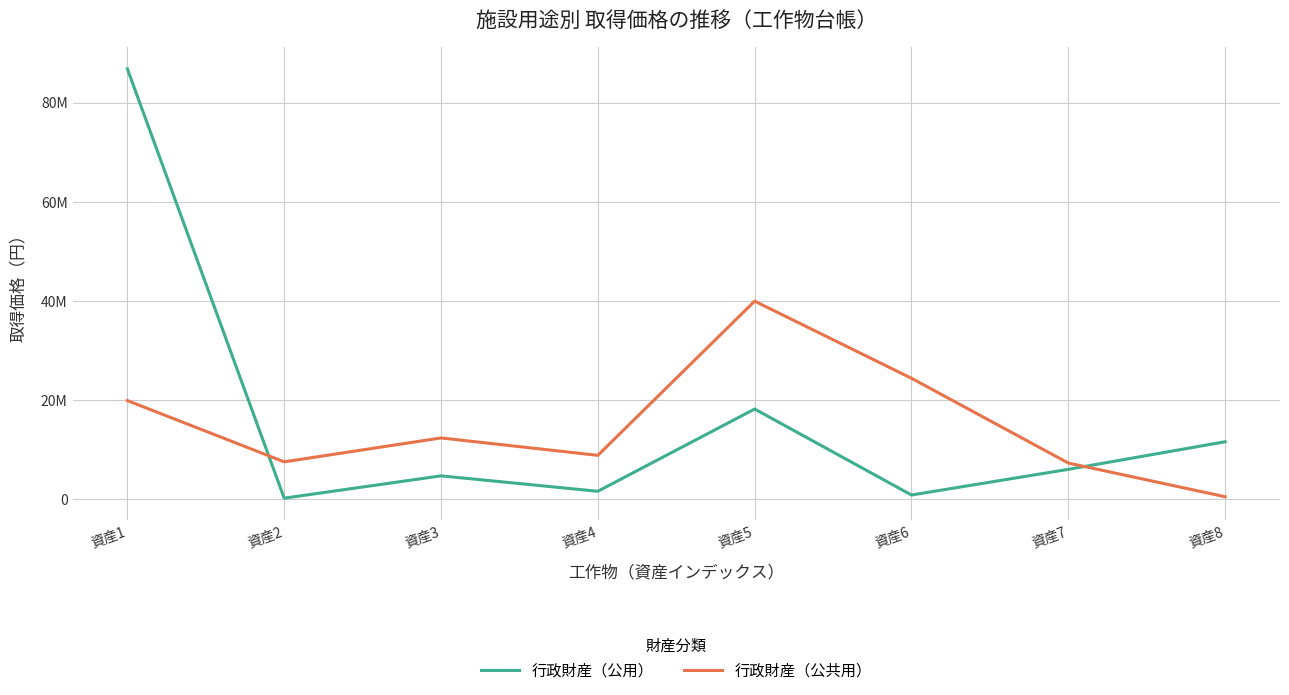

Which category has the lowest value across all series?

資産2